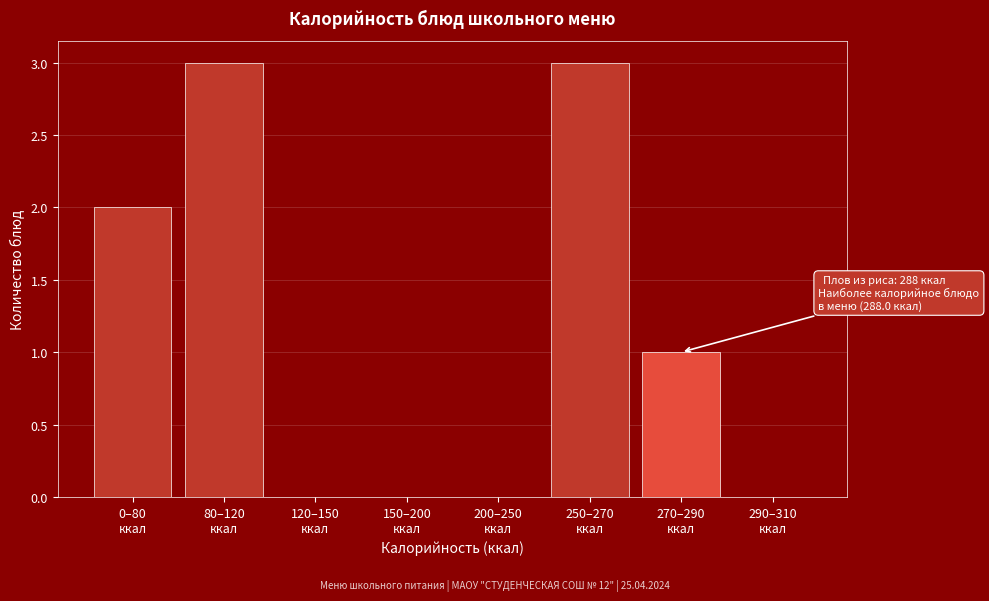

What is the maximum value shown in the chart?

3